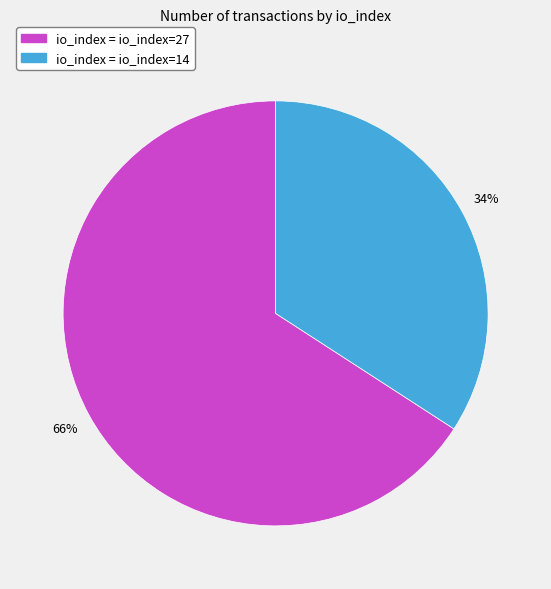

What is the ratio of the value at io_index = io_index=14 to the value at io_index = io_index=27?

0.5